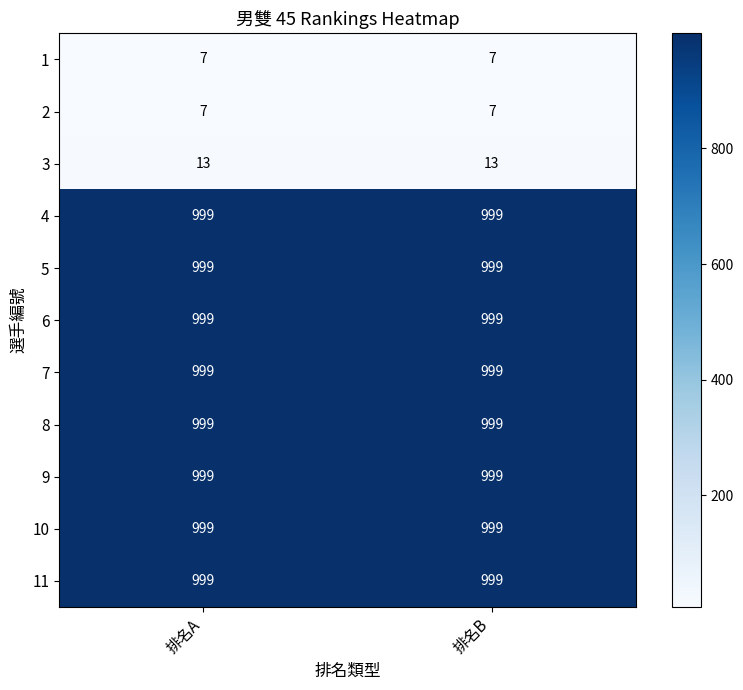

What is the sum of the 7 values at 排名A and 排名B?

1998